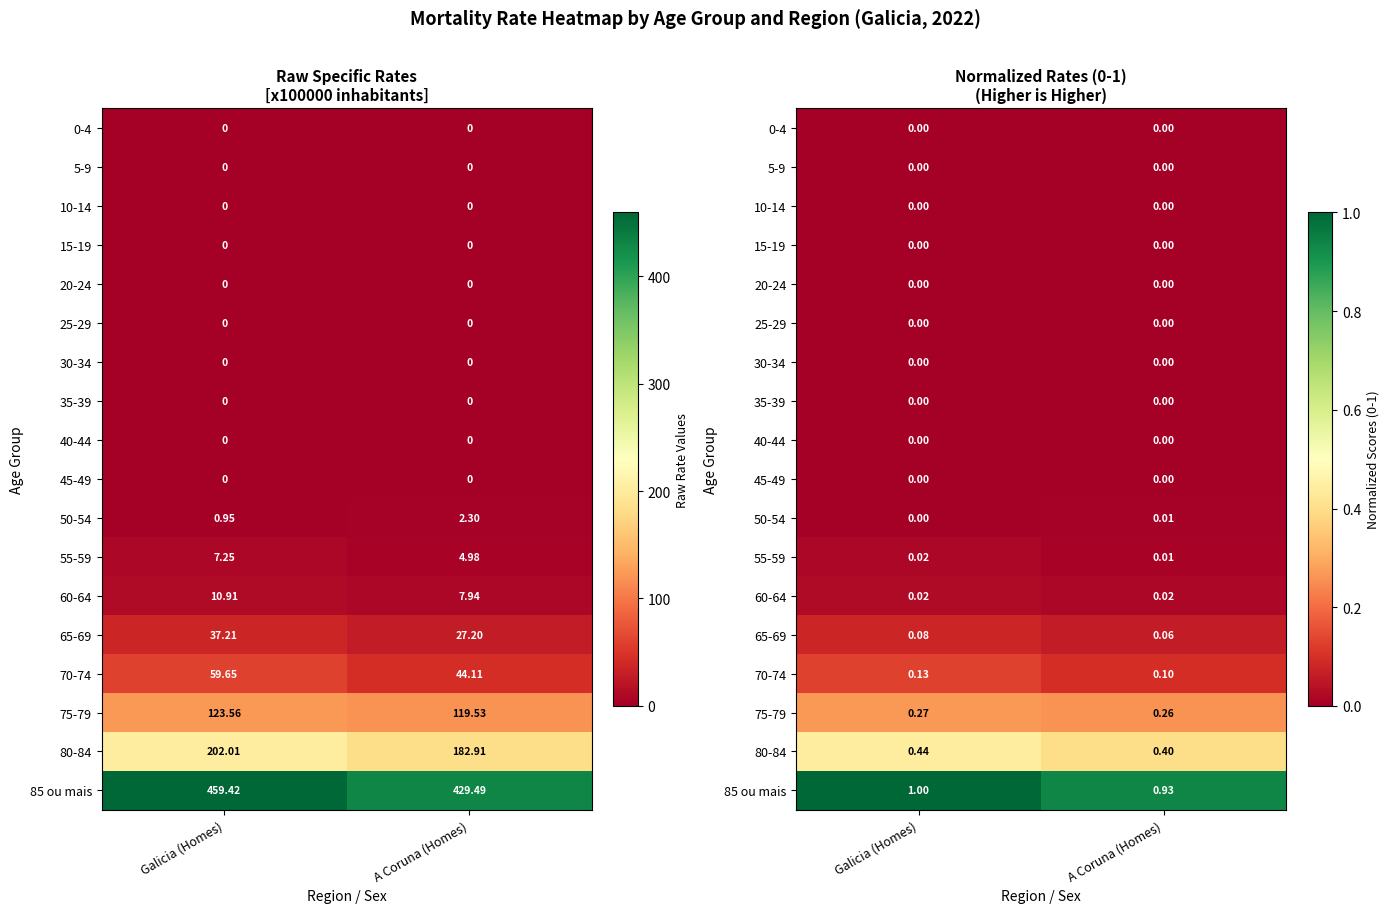

Which series changed the most between Galicia (Homes) and A Coruna (Homes)?

85 ou mais